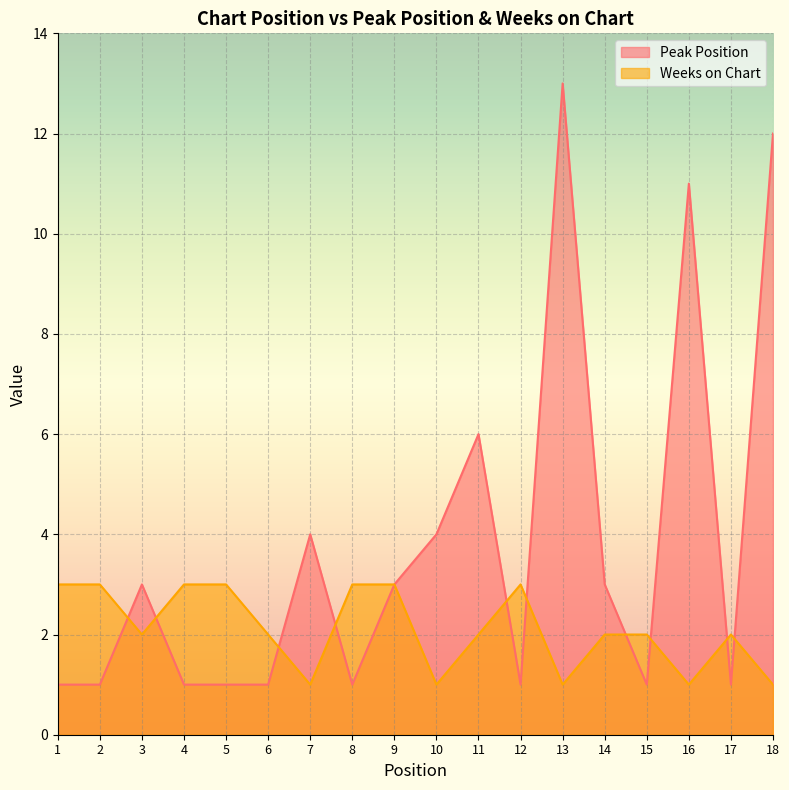

The Peak Position series shows 1 at 5. True or false?

True